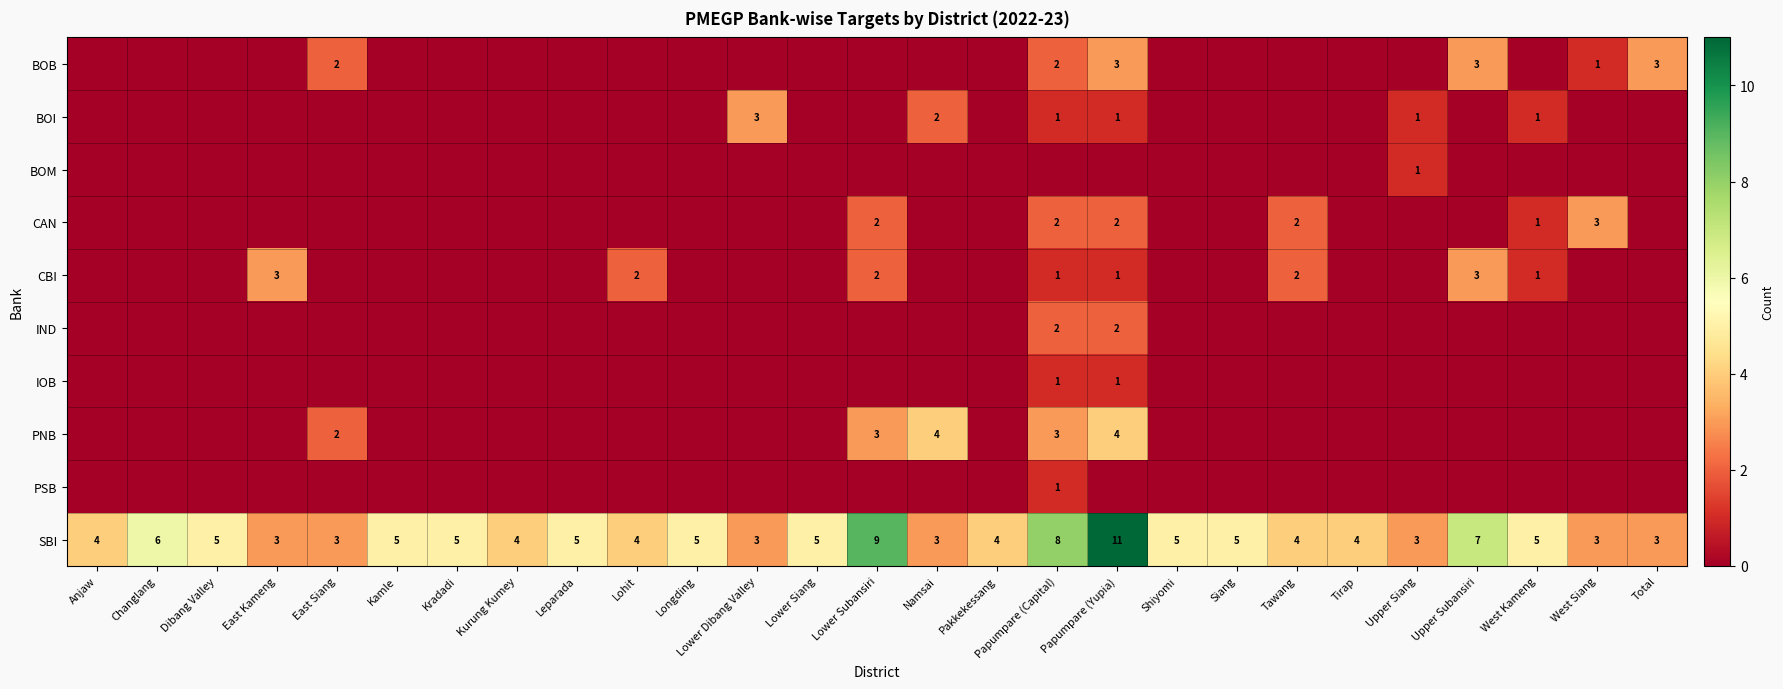

True or false: CAN has a value of 0 at West Kameng.

False